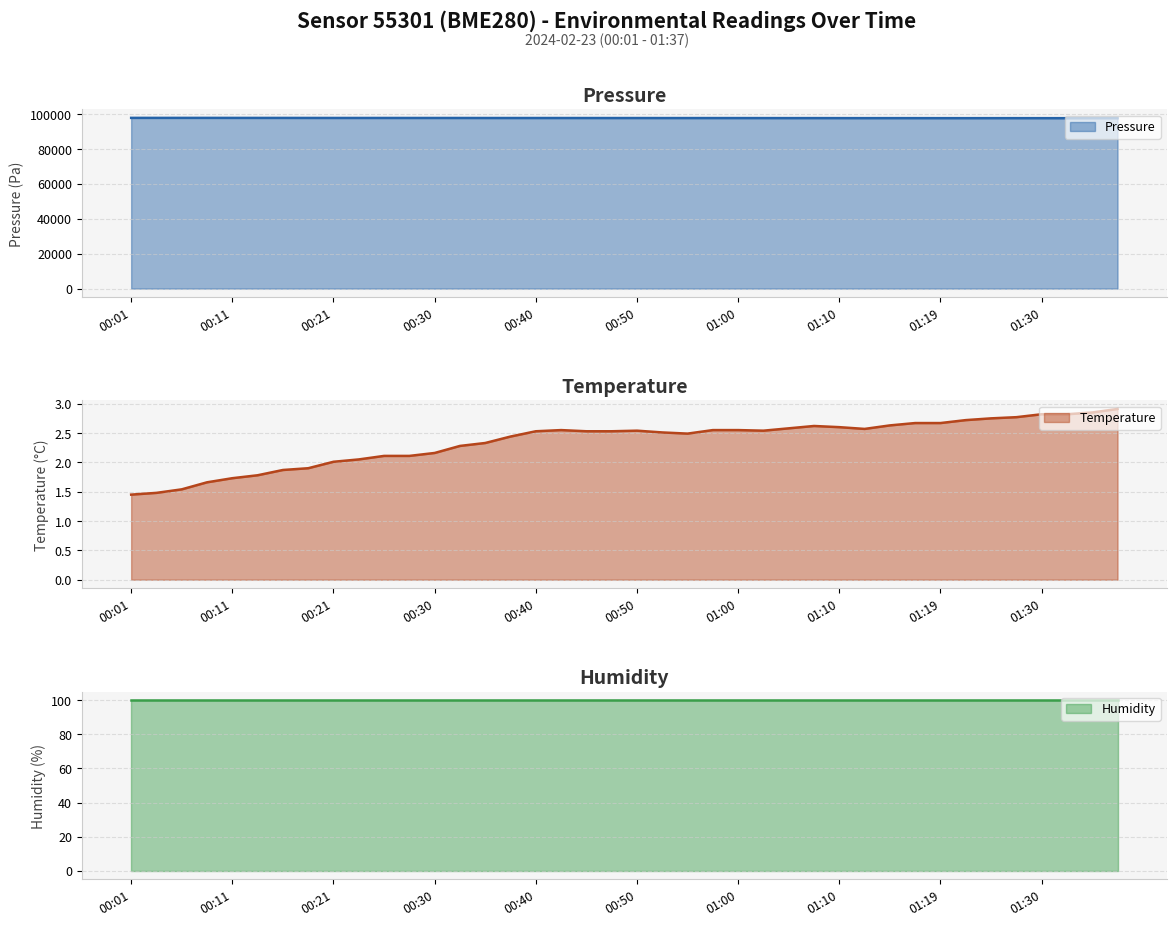

How many categories are shown in the chart?

40